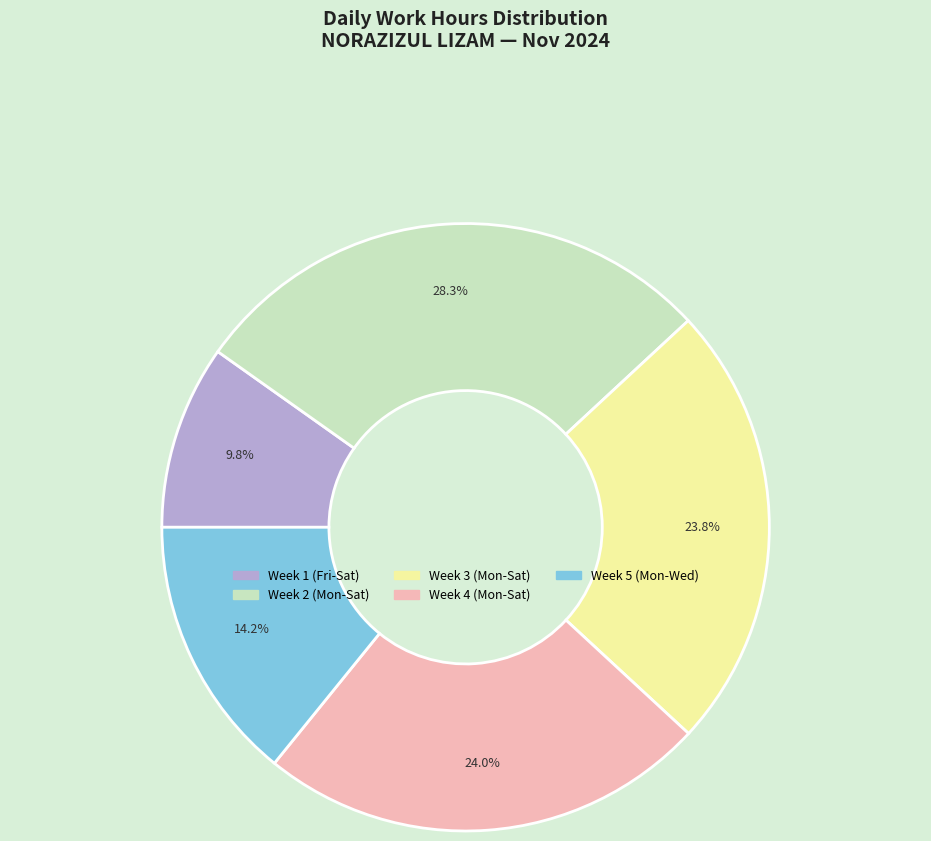

Is there any slice that represents more than half of the pie?

No